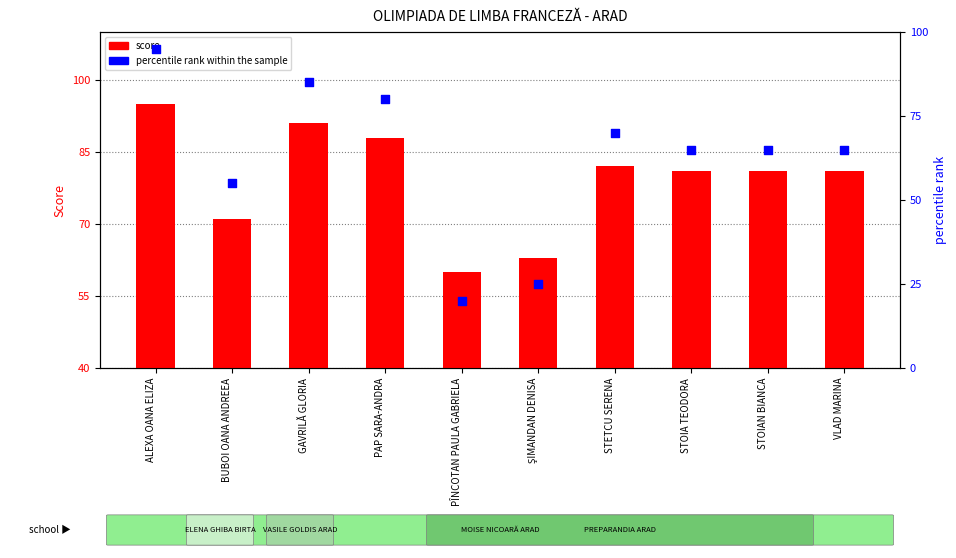

Which series has the largest Y range (max minus min)?

percentile rank within the sample